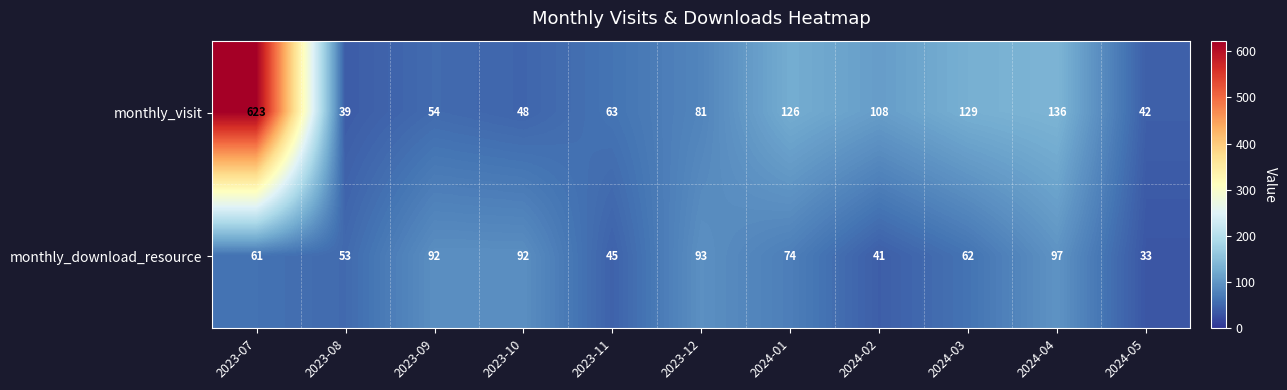

Where is monthly_visit nearest to the value 331?

2024-04